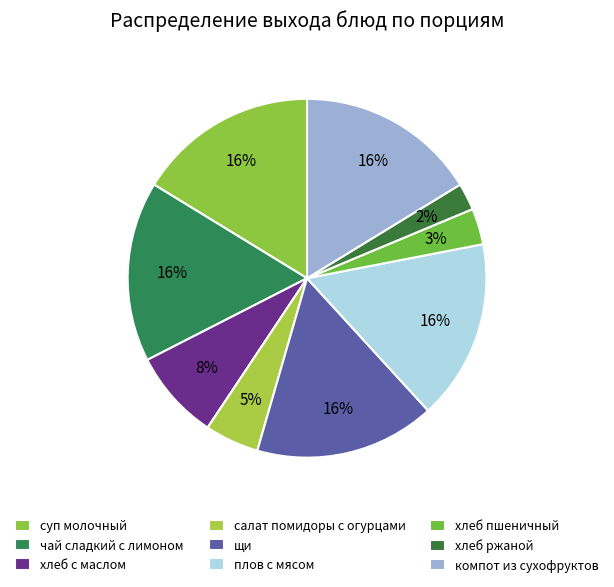

Rank the categories by value from highest to lowest.

суп молочный, чай сладкий с лимоном, щи, плов с мясом, компот из сухофруктов, хлеб с маслом, салат помидоры с огурцами, хлеб пшеничный, хлеб ржаной